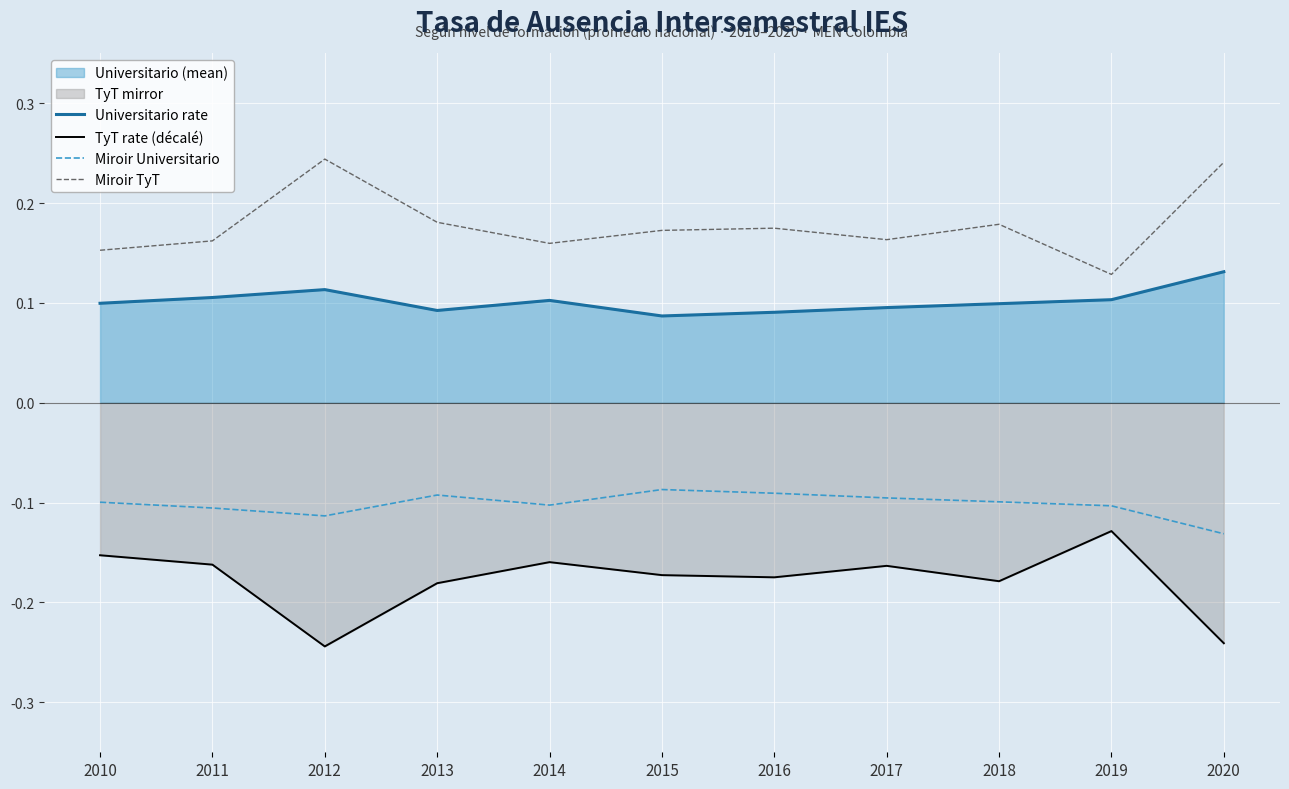

Which category has the lowest value across all series?

2012